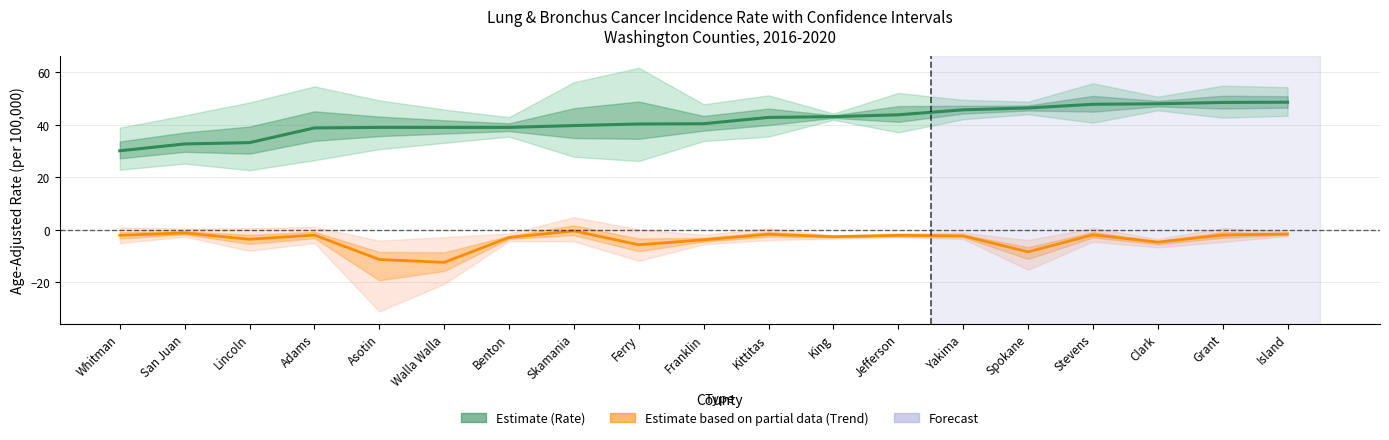

True or false: 5-Year Trend (Estimate based on partial data) has more than 0 points higher than both neighbors.

True